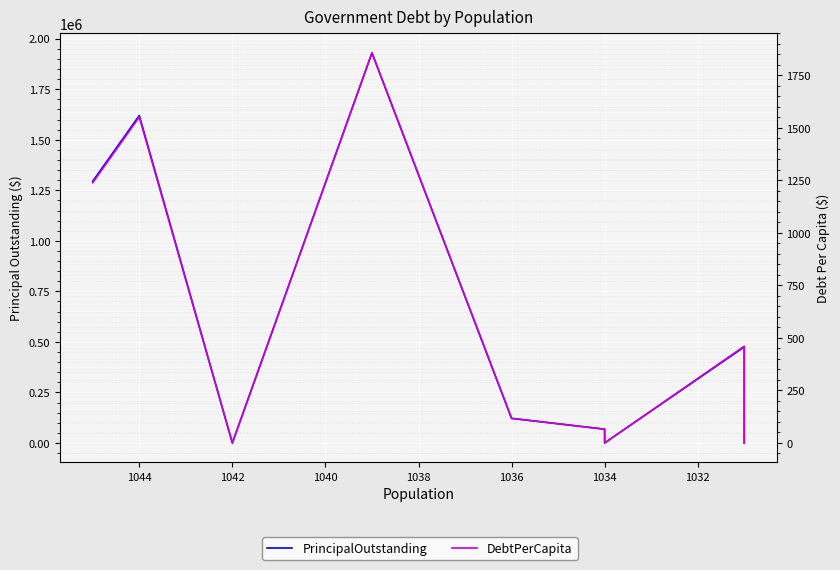

True or false: PrincipalOutstanding and DebtPerCapita intersect in this chart.

False